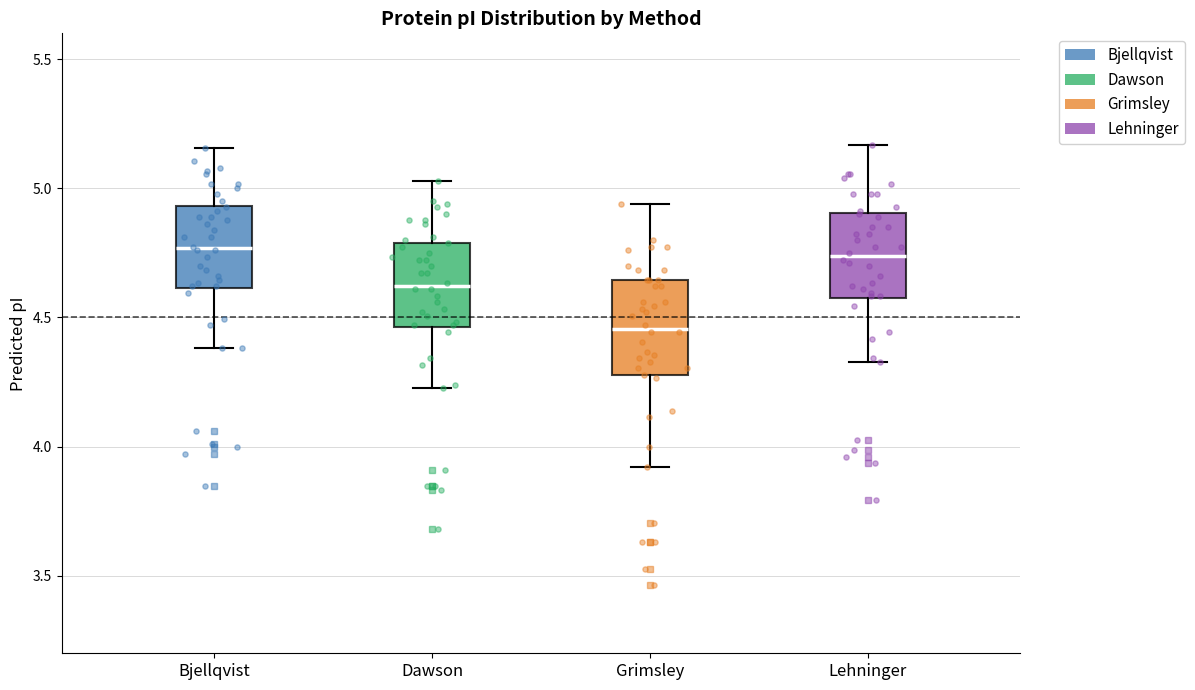

Reading left to right, transcribe this box plot: for each box, give where its median line is, the range the box spans, and where its two whiskers end, as read against the y-axis. The values are not printed on the chart, so give them approximately, as read against the axis.

Bjellqvist: median 4.75, box 4.60 to 4.95, whiskers 4.40 to 5.15
Dawson: median 4.60, box 4.45 to 4.80, whiskers 4.25 to 5.05
Grimsley: median 4.45, box 4.30 to 4.65, whiskers 3.90 to 4.95
Lehninger: median 4.75, box 4.55 to 4.90, whiskers 4.35 to 5.15